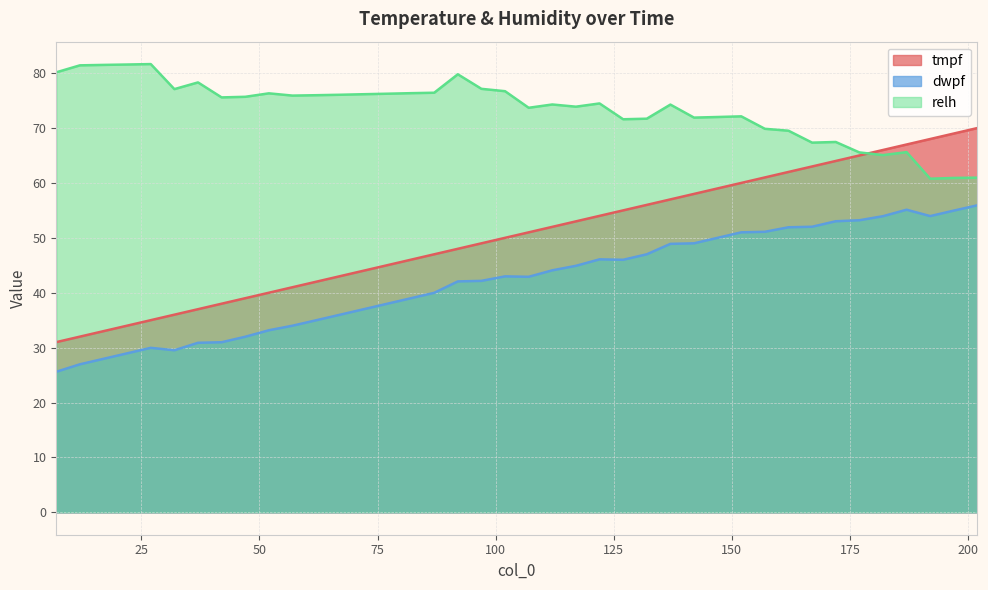

Rank the series by their maximum value, from highest to lowest.

relh, tmpf, dwpf